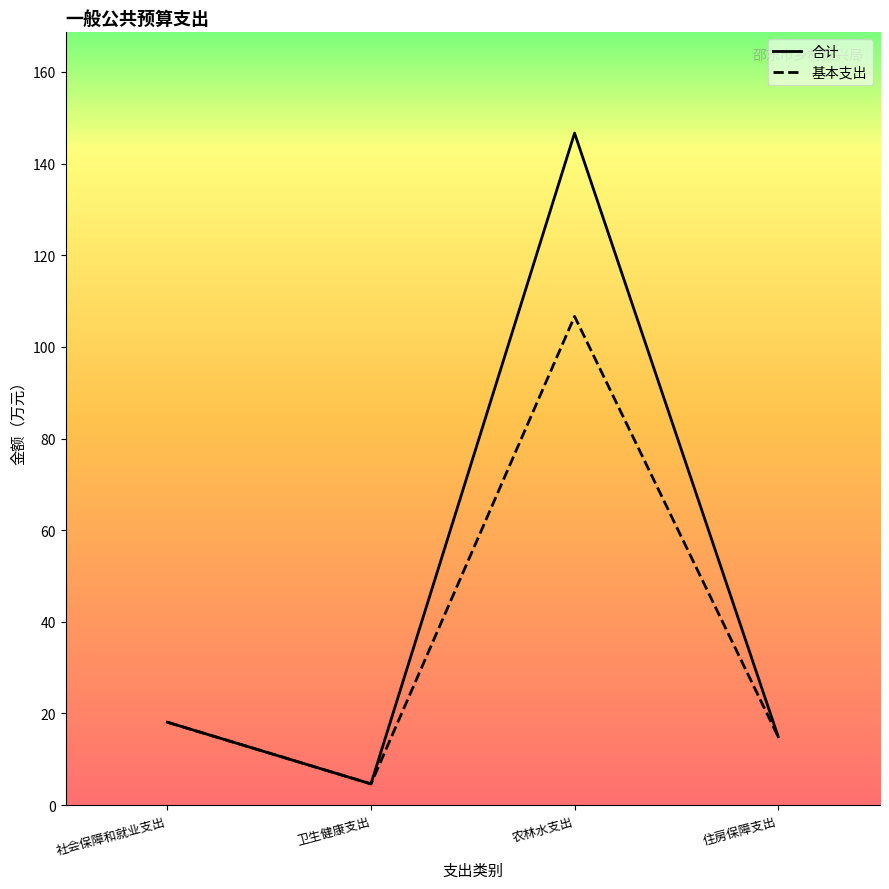

Where is the first local minimum for 合计?

卫生健康支出